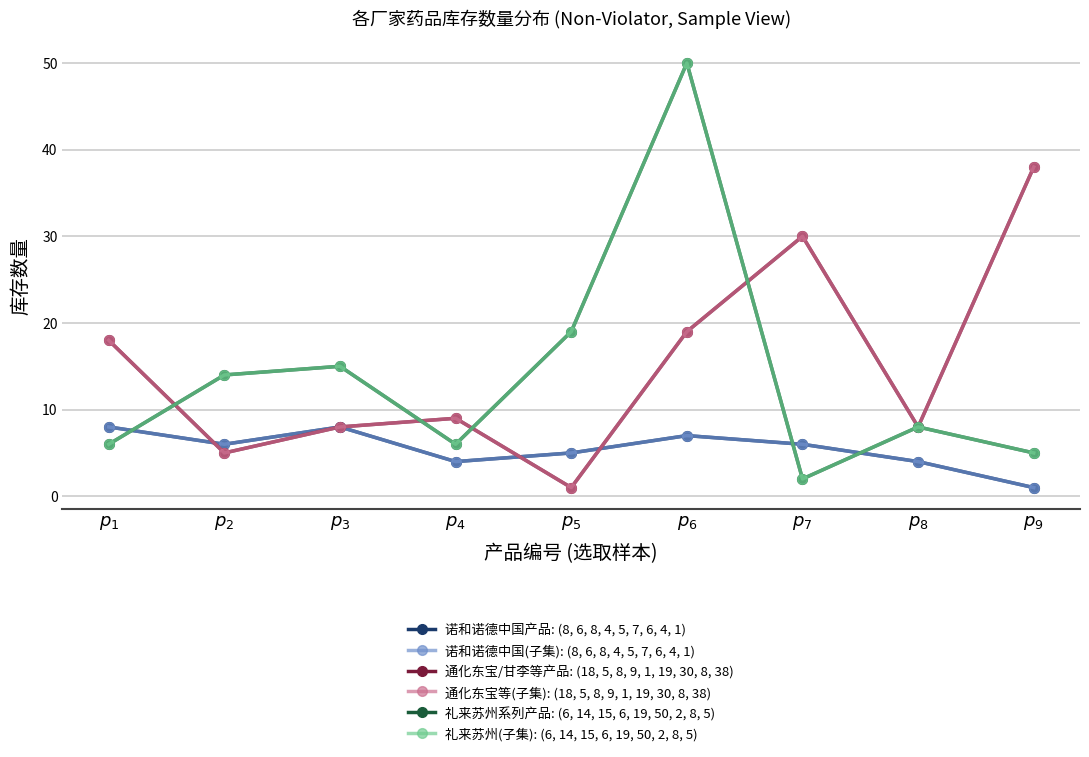

Is this an area chart (filled region under the line)?

No